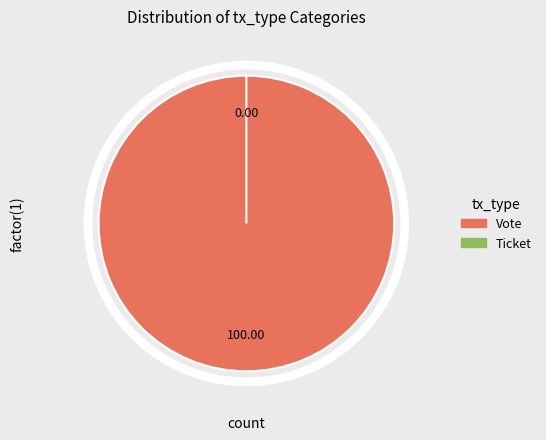

Which category has the biggest portion of the pie?

Vote